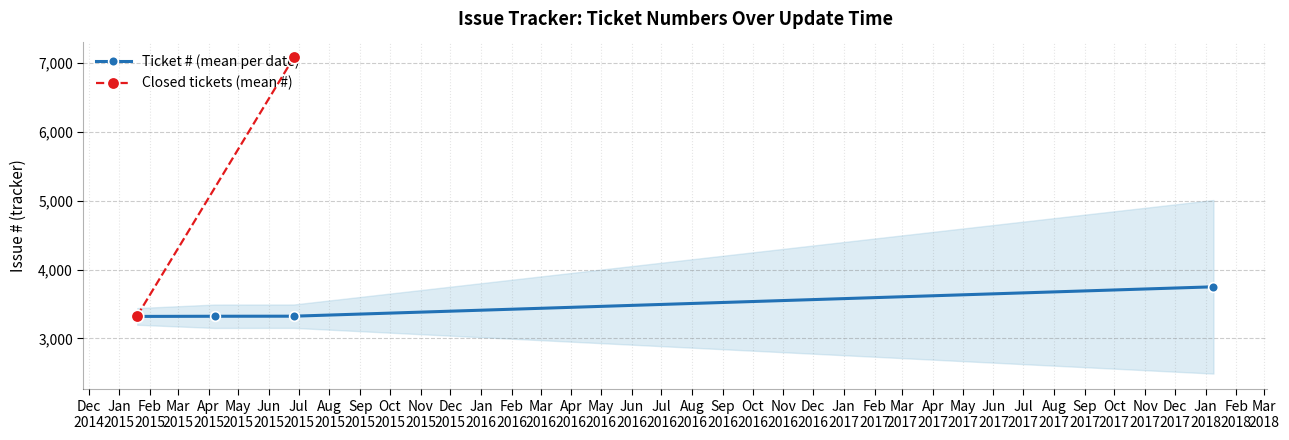

True or false: Ticket # (mean per date) has more than 1 interior local peaks.

False